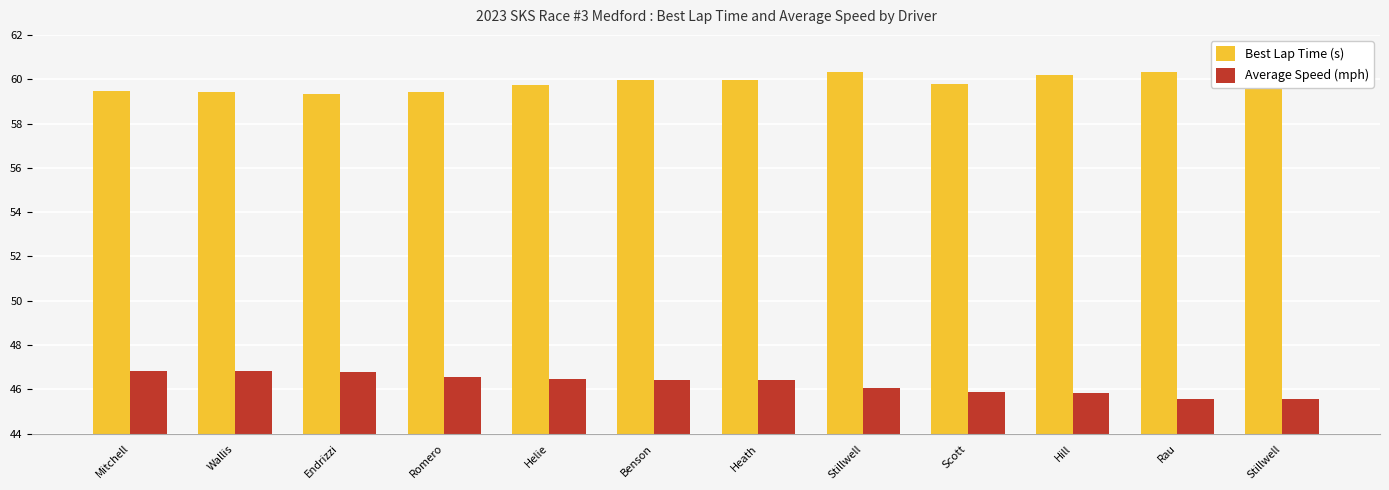

Is the value of Best Lap Time (s) at Scott greater than the value of Average Speed (mph) at Stillwell?

Yes